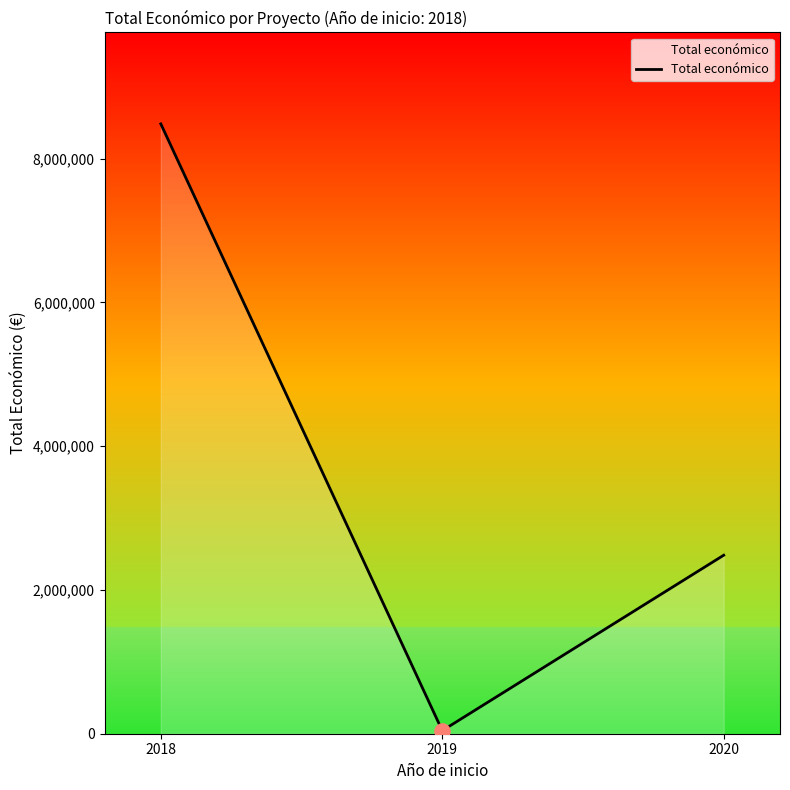

Which has a higher value, 2019 or 2020?

2020